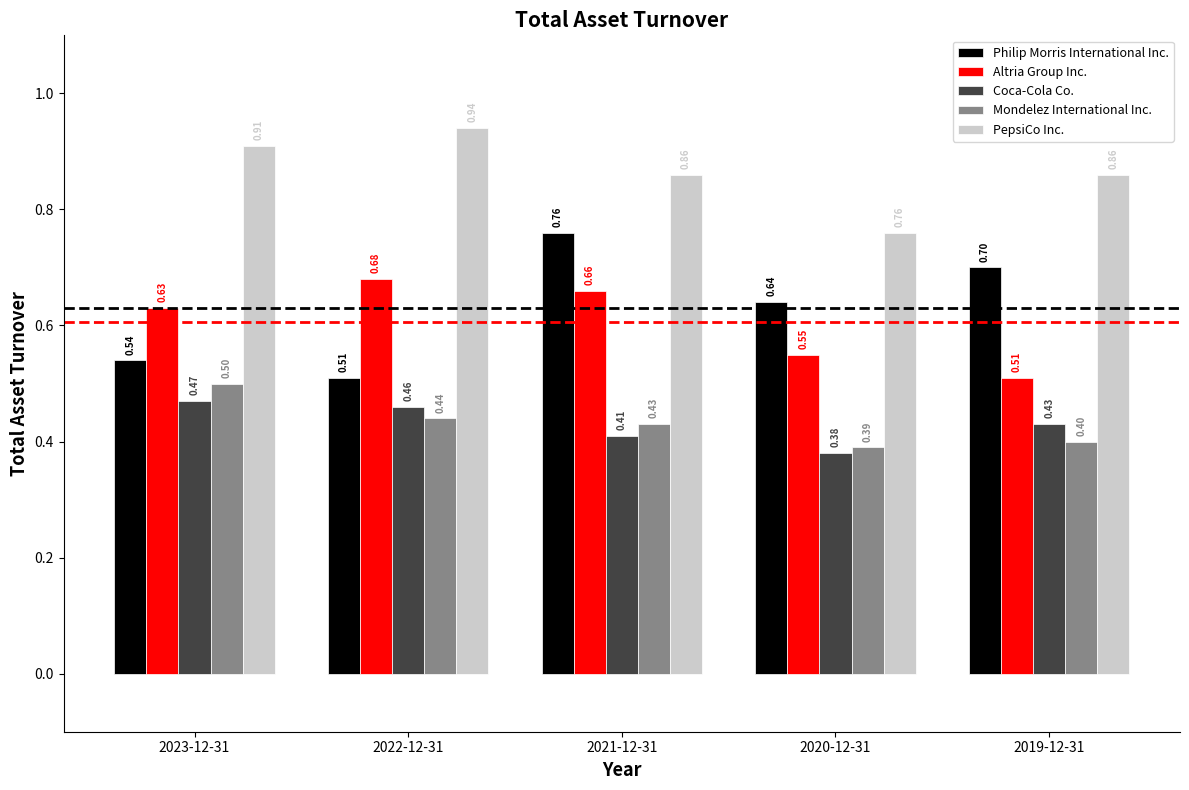

Which series has the widest spread of values?

Philip Morris International Inc.